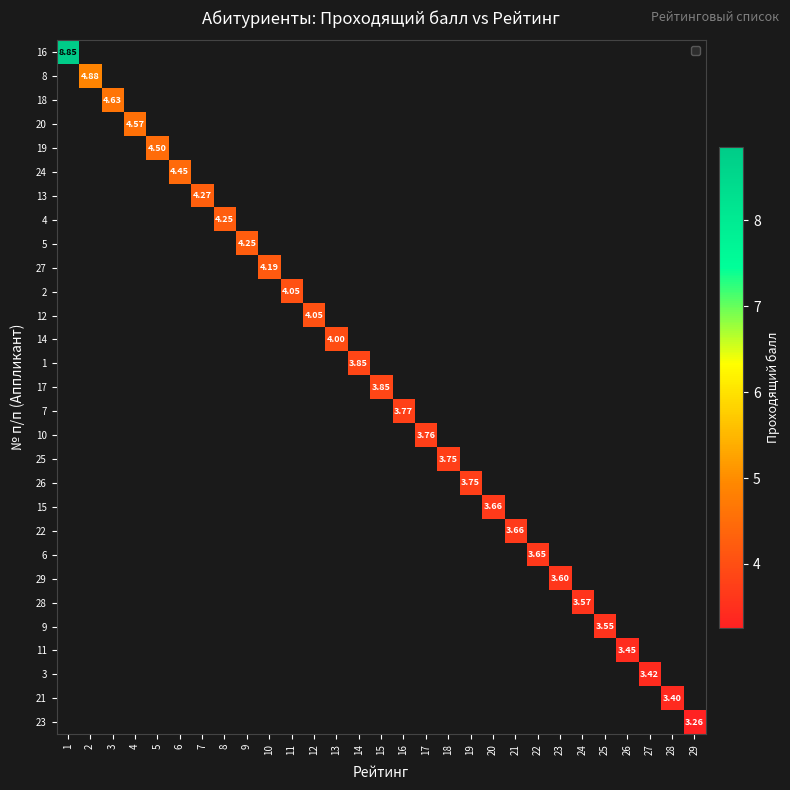

At which label does 16 reach its peak?

1